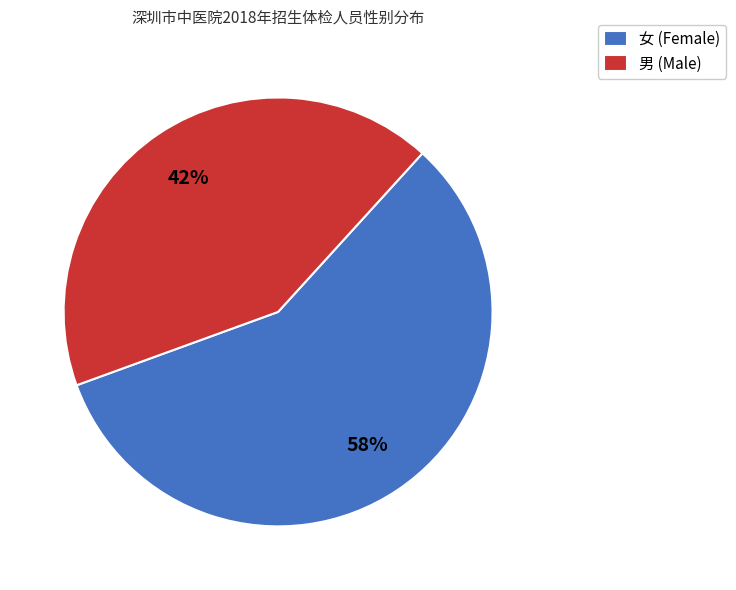

The 男 slice represents 42% of the pie. True or false?

True